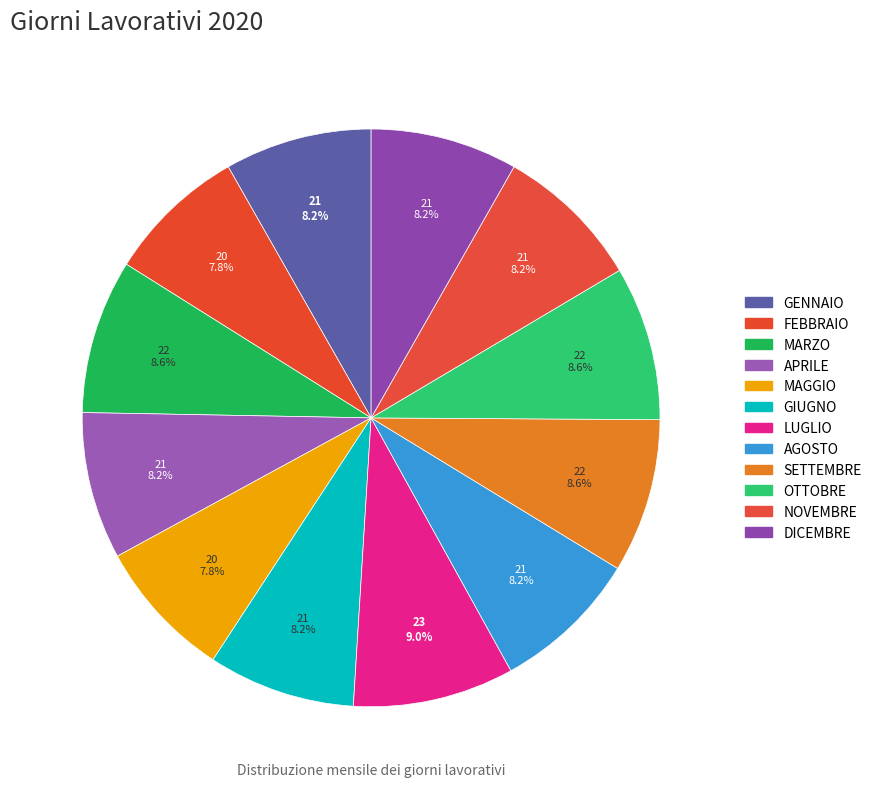

What percentage is the MAGGIO slice, to the nearest percent?

8%